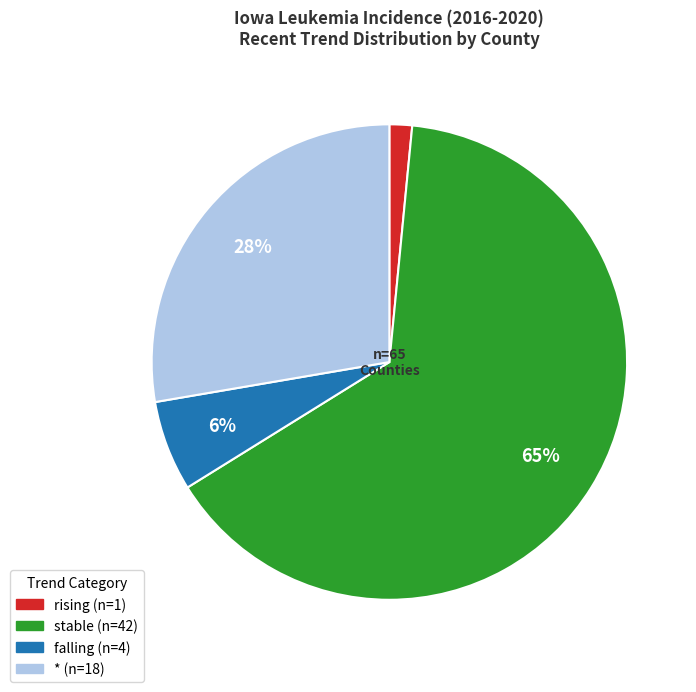

Which slice is the largest?

stable